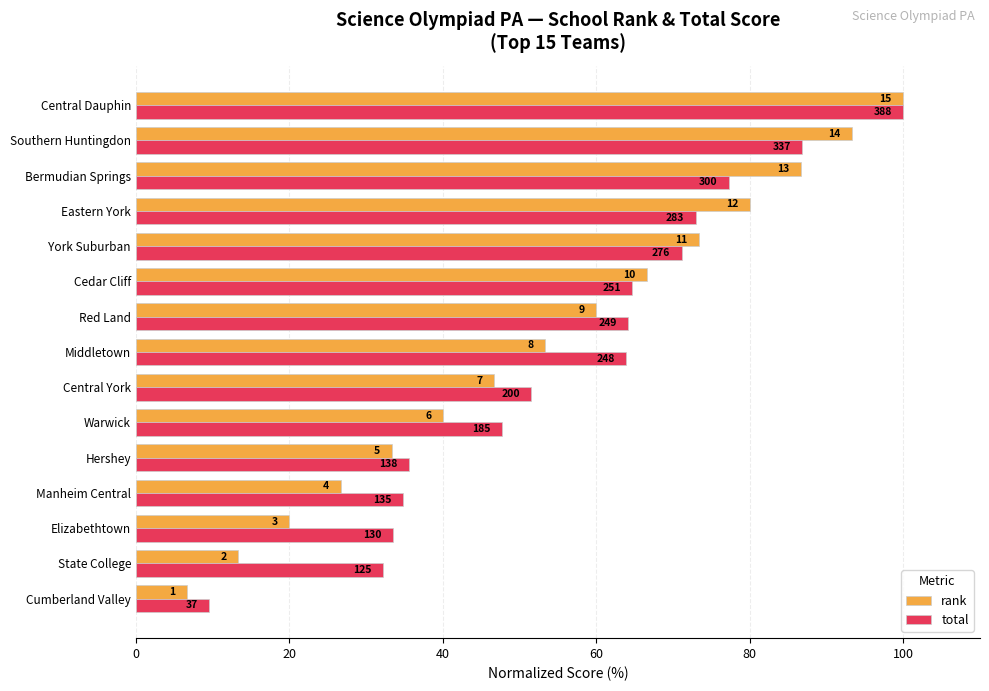

What are all the series names shown in the legend?

rank, total